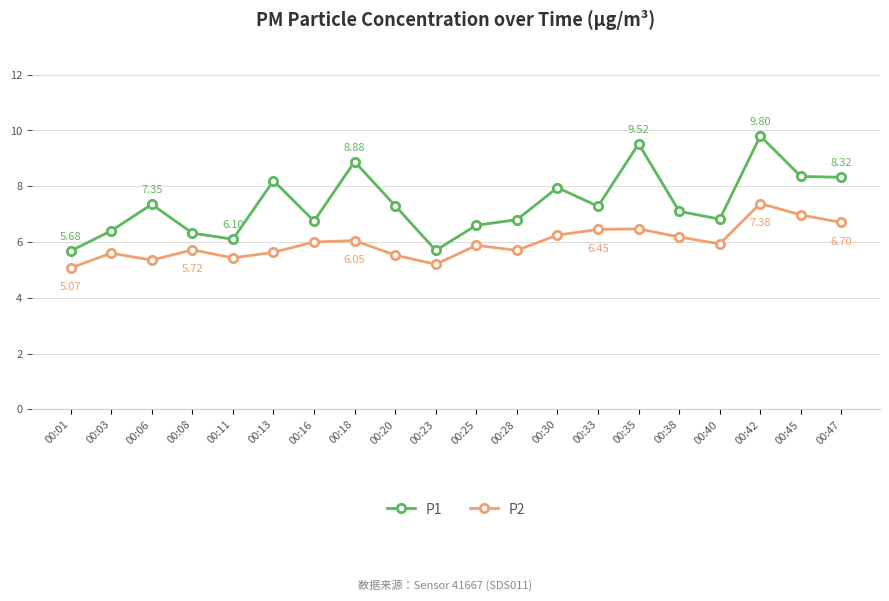

Rank the series by their average value, from highest to lowest.

P1, P2